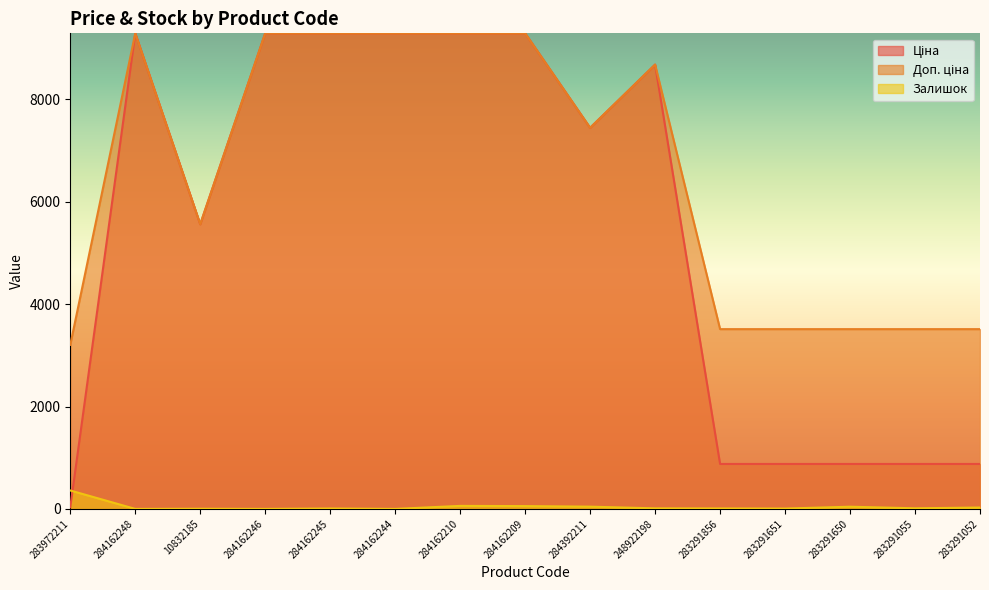

What is the maximum value shown in the chart?

9290.5